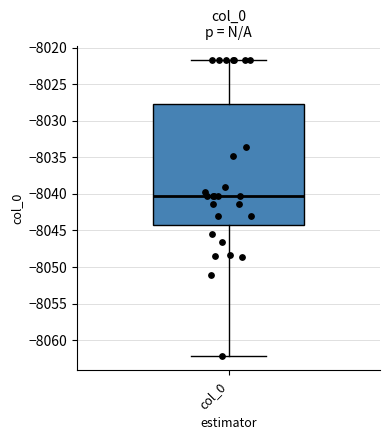

Read this box plot against the y-axis: the position of the median line, the range covered by the box, and the ends of both whiskers. The values are not printed on the chart, so give them approximately, as read against the axis.

median -8040.5, box -8044.5 to -8027.5, whiskers -8062.0 to -8021.5